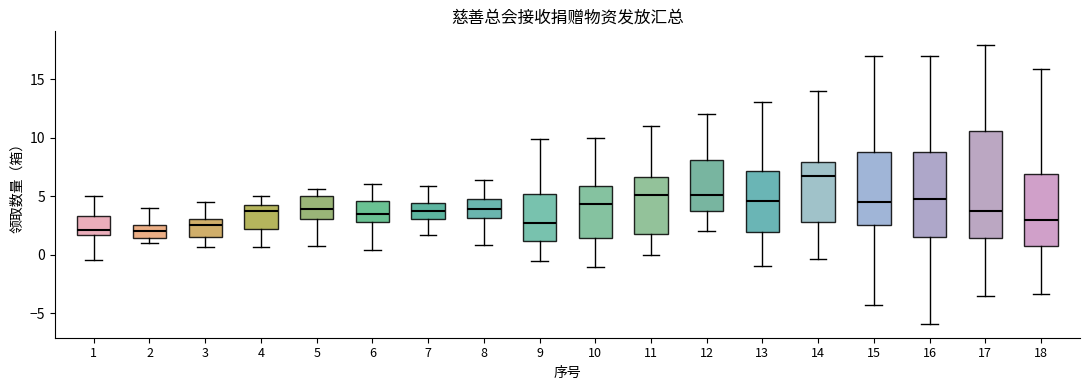

Reading left to right, read every box against the y-axis: the position of its median line, the range the box covers, and the ends of its whiskers. The values are not printed on the chart, so give them approximately, as read against the axis.

1: median 2.0, box 1.5 to 3.5, whiskers -0.5 to 5.0
2: median 2.0, box 1.5 to 2.5, whiskers 1.0 to 4.0
3: median 2.5, box 1.5 to 3.0, whiskers 0.5 to 4.5
4: median 3.5, box 2.0 to 4.0, whiskers 0.5 to 5.0
5: median 4.0, box 3.0 to 5.0, whiskers 0.5 to 5.5
6: median 3.5, box 3.0 to 4.5, whiskers 0.5 to 6.0
7: median 3.5, box 3.0 to 4.5, whiskers 1.5 to 6.0
8: median 4.0, box 3.0 to 5.0, whiskers 1.0 to 6.5
9: median 2.5, box 1.0 to 5.0, whiskers -0.5 to 10.0
10: median 4.5, box 1.5 to 6.0, whiskers -1.0 to 10.0
11: median 5.0, box 2.0 to 6.5, whiskers 0.0 to 11.0
12: median 5.0, box 4.0 to 8.0, whiskers 2.0 to 12.0
13: median 4.5, box 2.0 to 7.0, whiskers -1.0 to 13.0
14: median 6.5, box 3.0 to 8.0, whiskers -0.5 to 14.0
15: median 4.5, box 2.5 to 9.0, whiskers -4.5 to 17.0
16: median 4.5, box 1.5 to 8.5, whiskers -6.0 to 17.0
17: median 3.5, box 1.5 to 10.5, whiskers -3.5 to 18.0
18: median 3.0, box 0.5 to 7.0, whiskers -3.5 to 16.0